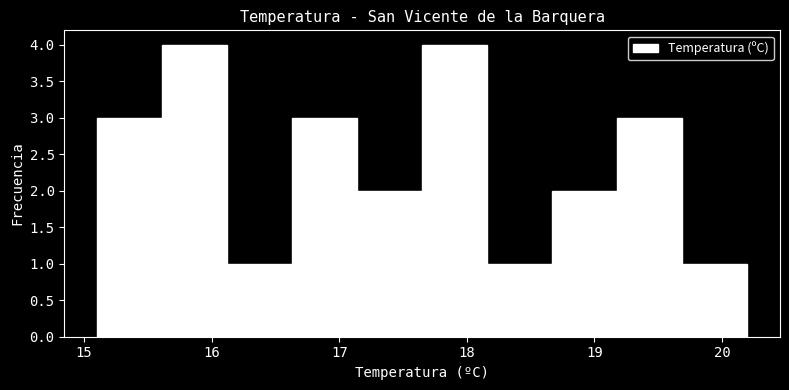

Reading left to right, list every bar in this chart as the range it spans on the x-axis followed by its height. Neither the bar edges nor the heights are printed on the chart, so give them approximately, as read against the axes.

15.10 to 15.61: 3
15.61 to 16.12: 4
16.12 to 16.63: 1
16.63 to 17.14: 3
17.14 to 17.65: 2
17.65 to 18.16: 4
18.16 to 18.67: 1
18.67 to 19.18: 2
19.18 to 19.69: 3
19.69 to 20.20: 1